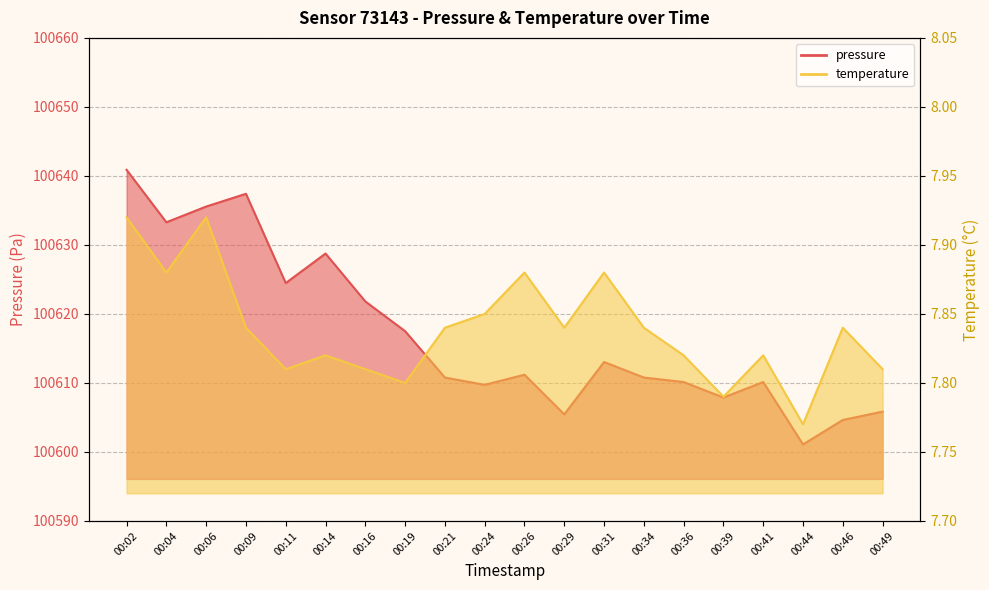

Which category has the highest value across all series?

00:02